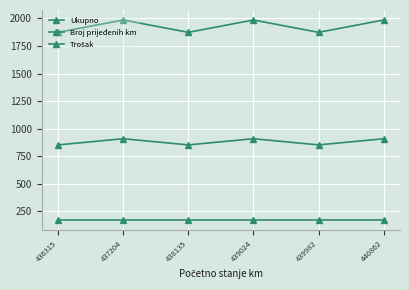

What is the minimum value for Ukupno?

1874